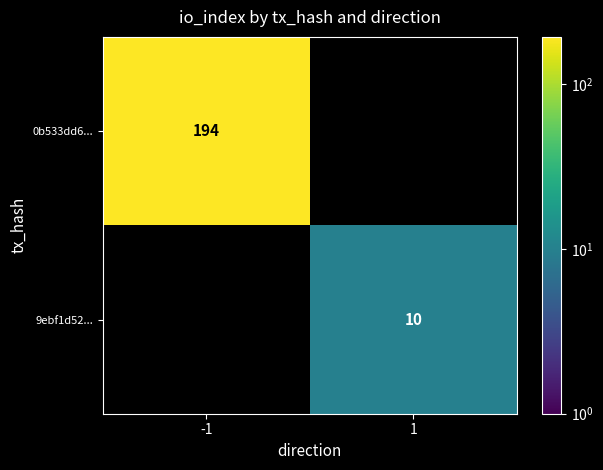

True or false: 0b533dd6... has a value of 194 at -1.

True